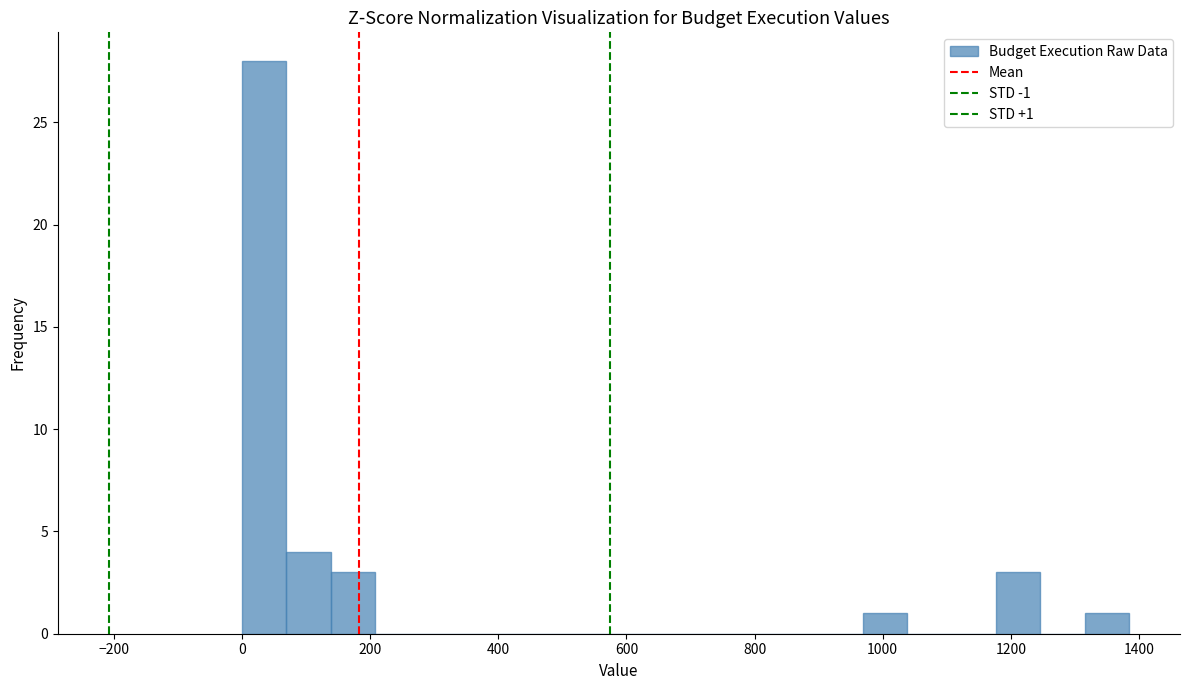

Around what value on the x-axis is the tallest bar? Give the approximate position of its centre, as read against the axis.

40